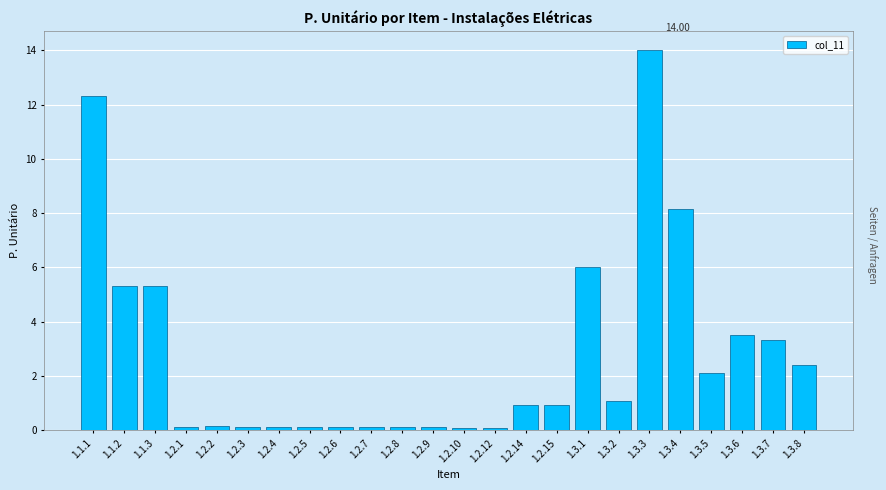

What is the sum of all values?

66.8